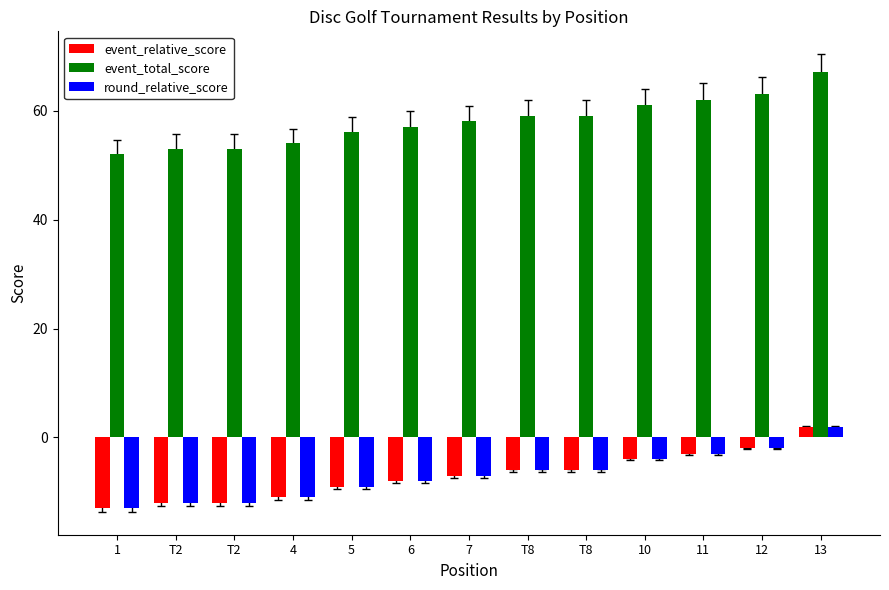

What is the average value of the event_relative_score series?

-7